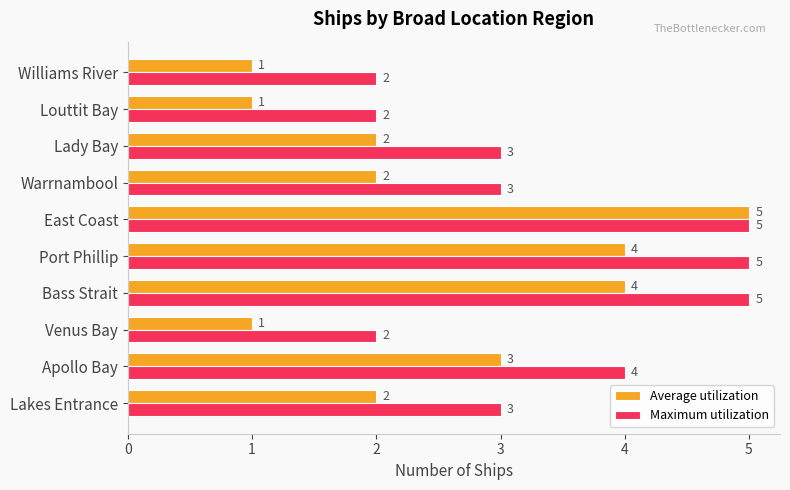

Count the Maximum utilization values in the range 2 to 5.

10